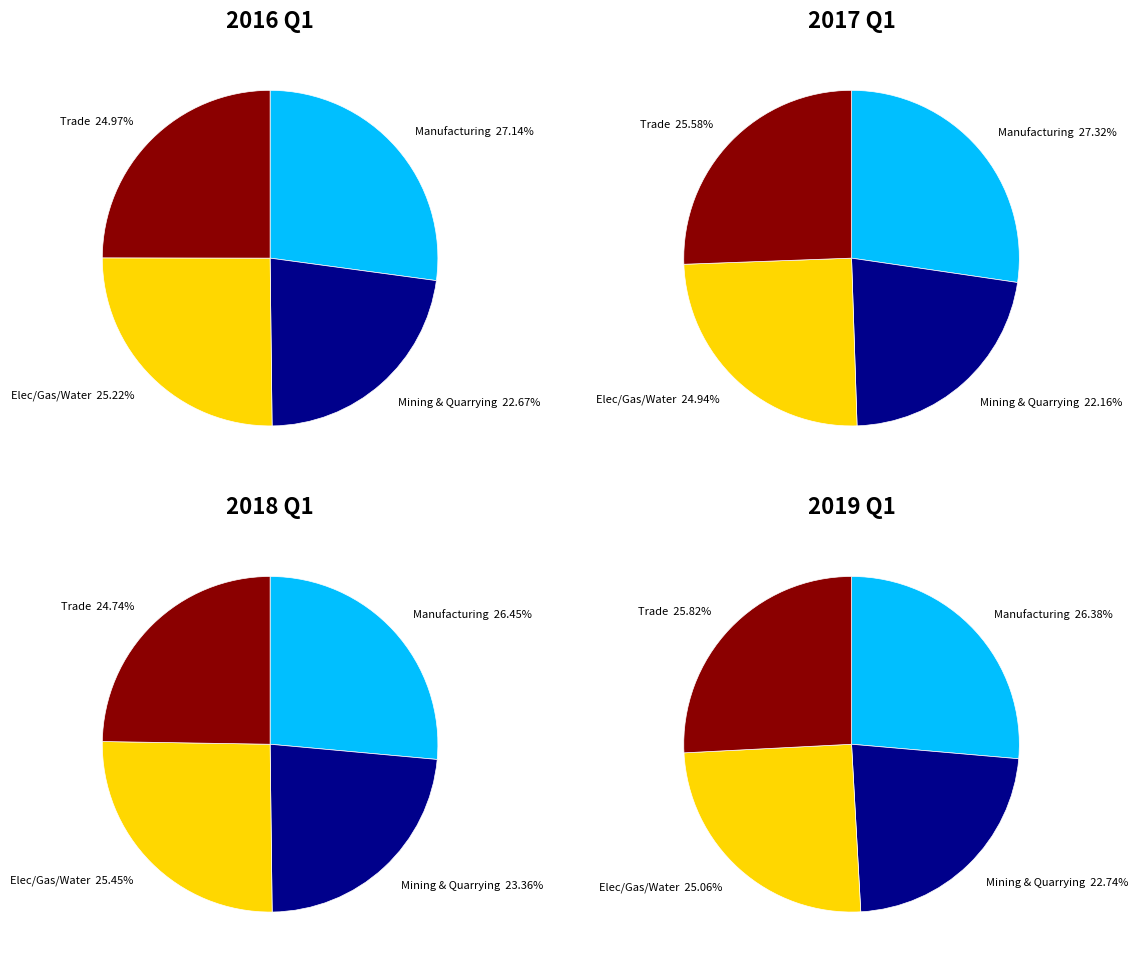

Does any single category account for the majority?

No